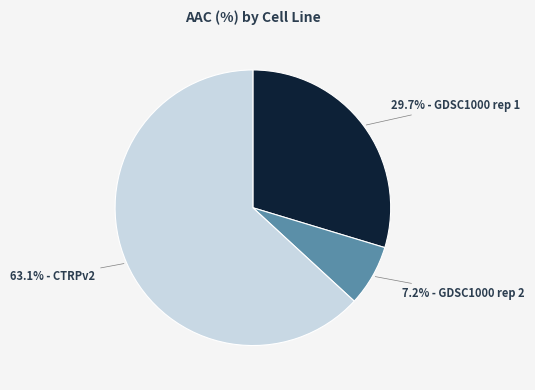

Rank the categories by value from lowest to highest.

7.2% - GDSC1000 rep 2, 29.7% - GDSC1000 rep 1, 63.1% - CTRPv2